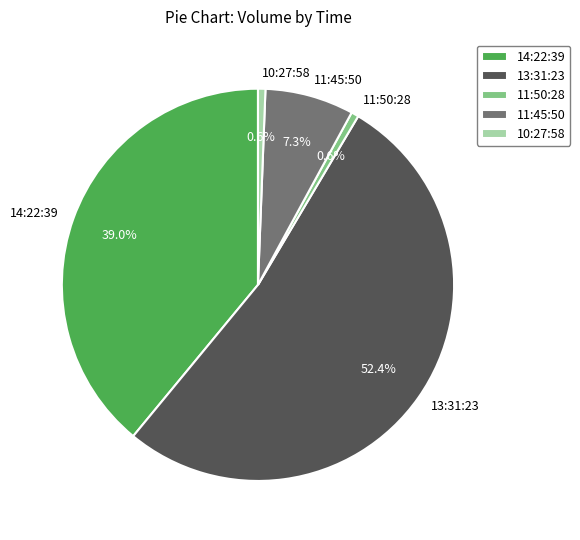

To the nearest percent, what is the difference between the 11:45:50 and 10:27:58 slice percentages?

7%